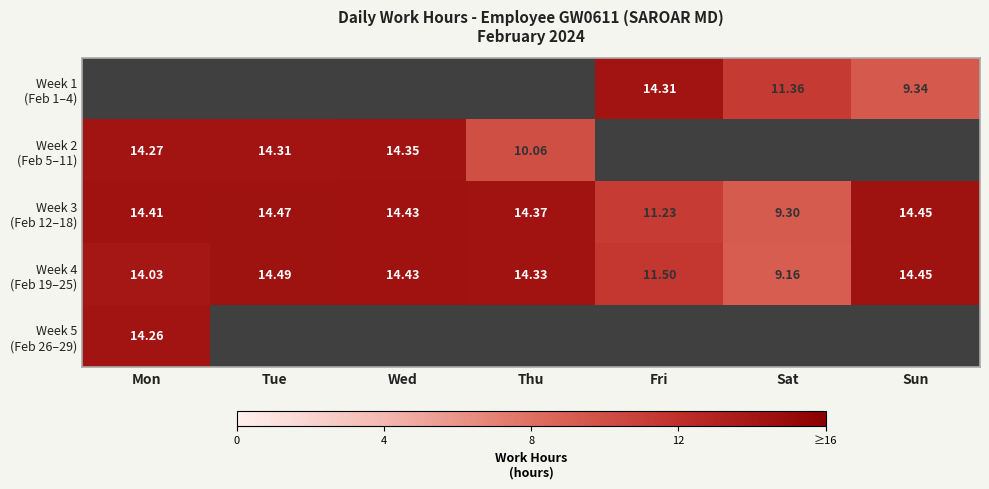

Which category has the lowest value in the Week 2 (Feb 5–11) series?

Thu